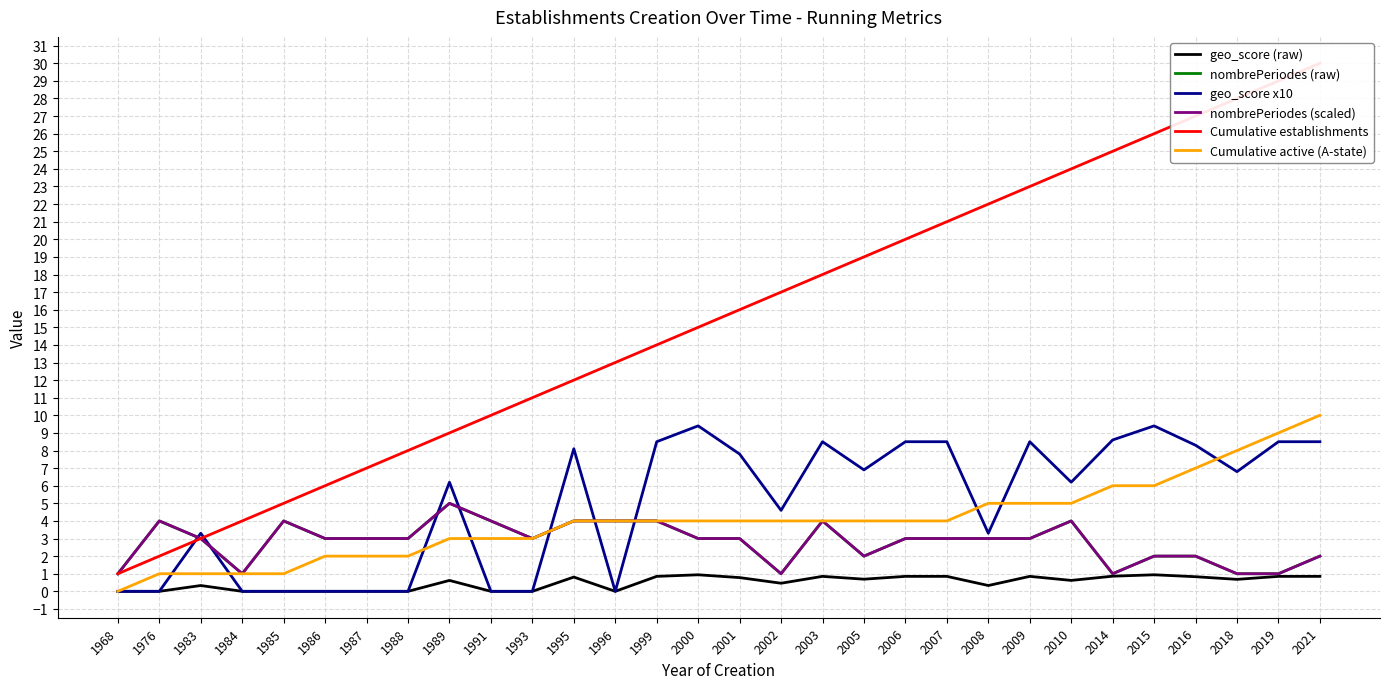

At which category is the sum across all series the highest?

2021